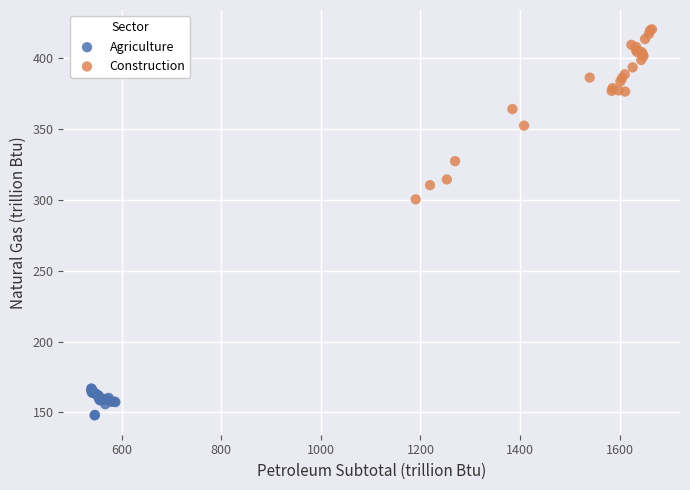

Which series reaches the minimum Y coordinate?

Agriculture